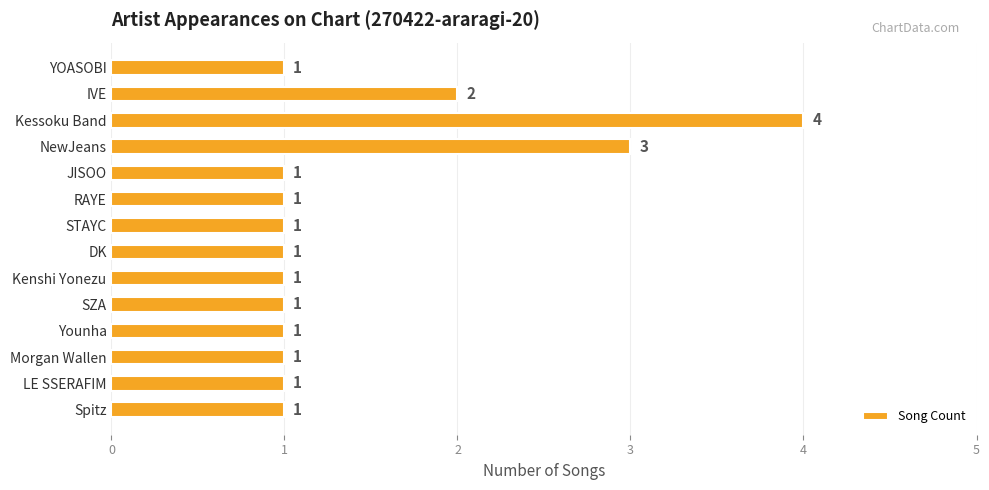

True or false: the data shows 0 at Spitz.

False